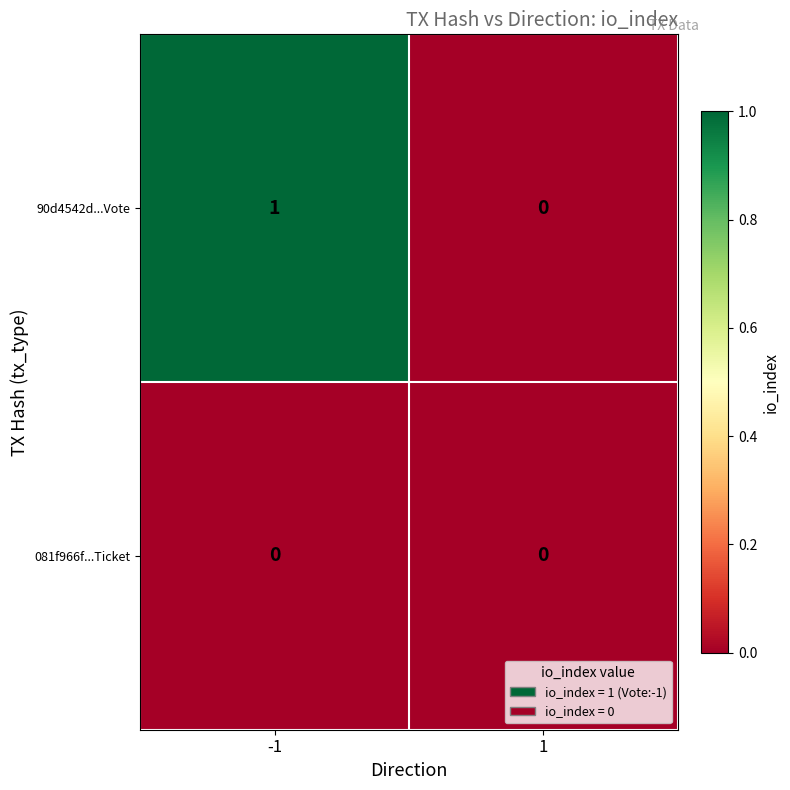

Rank the series by their average value, from highest to lowest.

90d4542d...Vote, 081f966f...Ticket